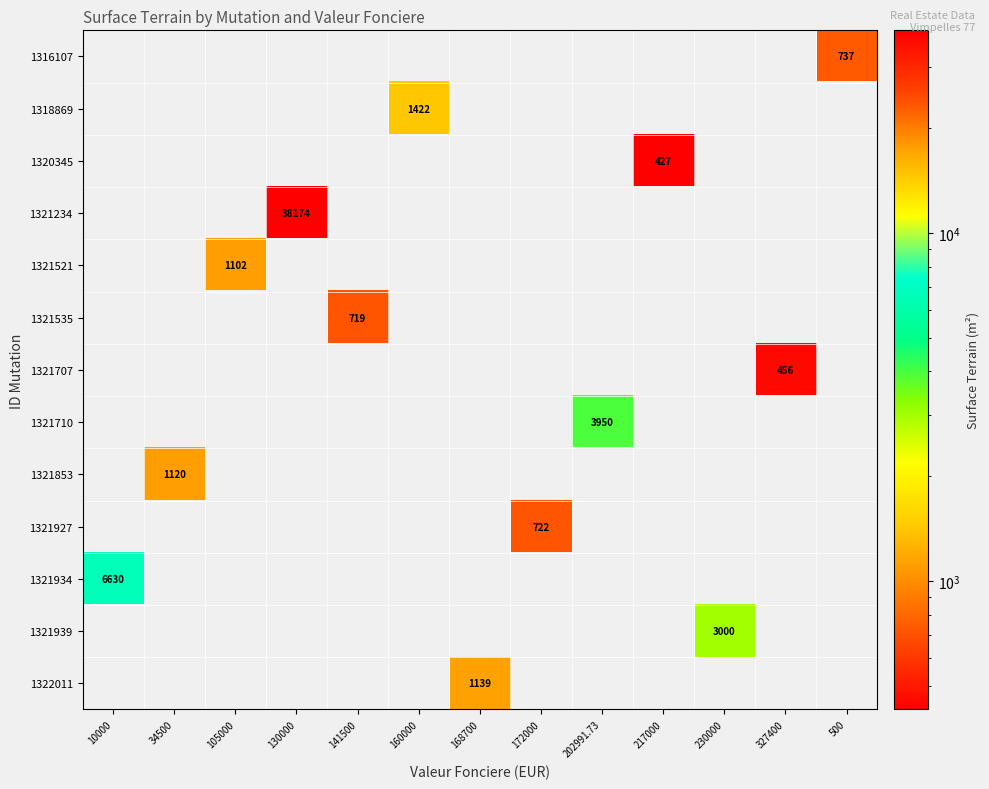

Is it true that 1321934 equals 6630 at 10000?

True